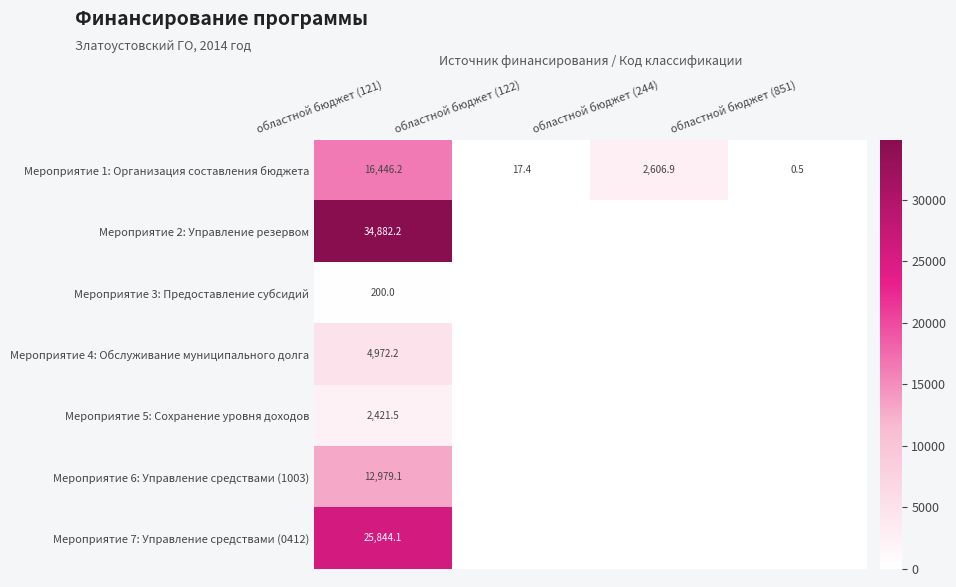

What is the sum of all Мероприятие 1: Организация составления бюджета values?

19071.0